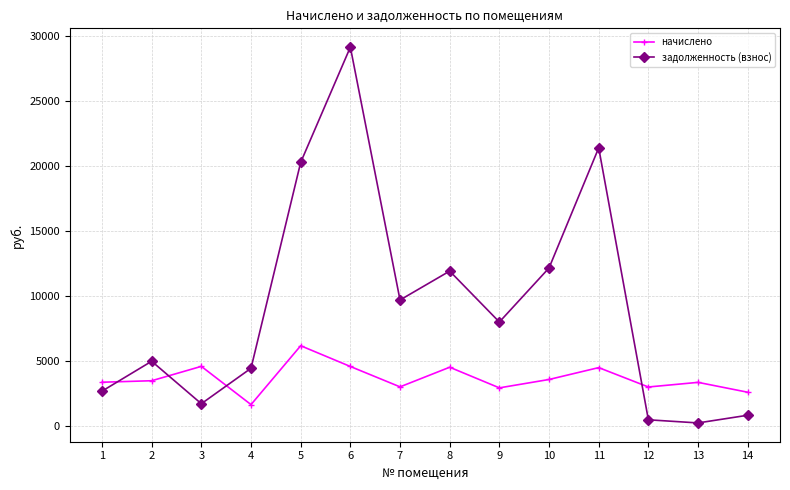

What is the maximum value for задолженность (взнос)?

29126.0